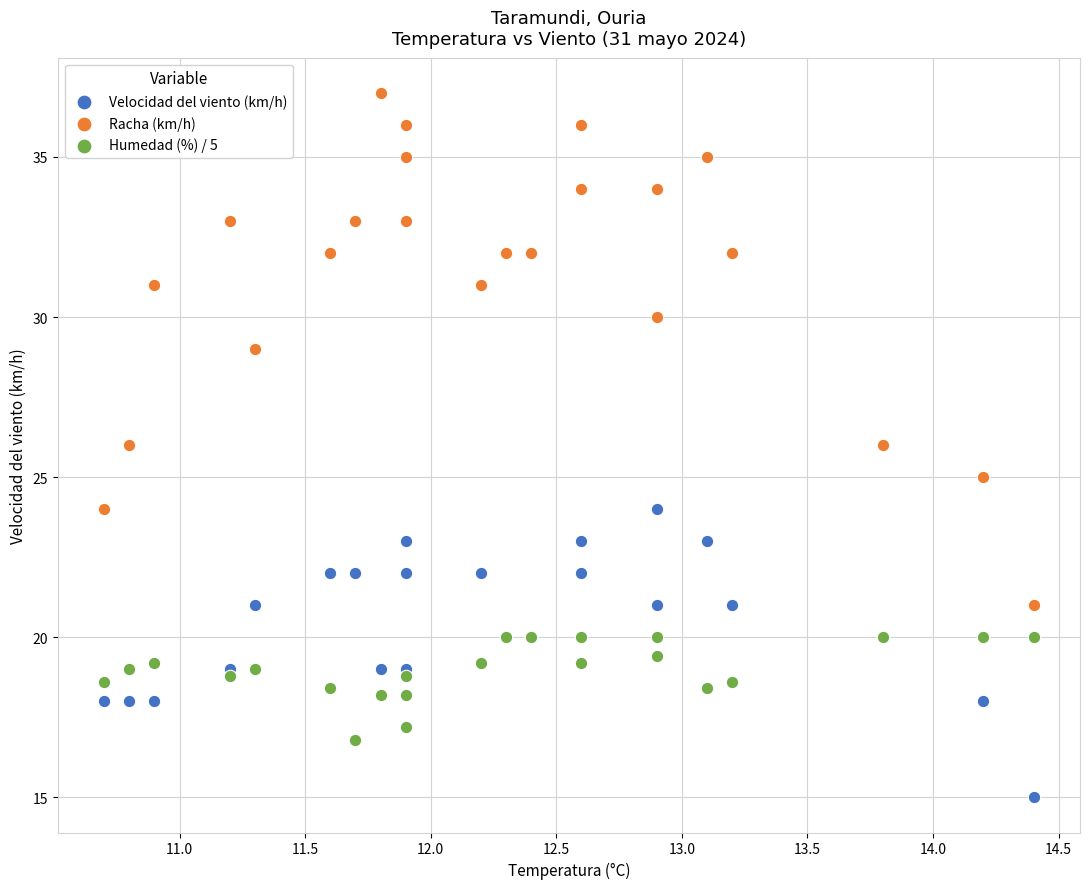

Which series contains the highest Y value?

Racha (km/h)